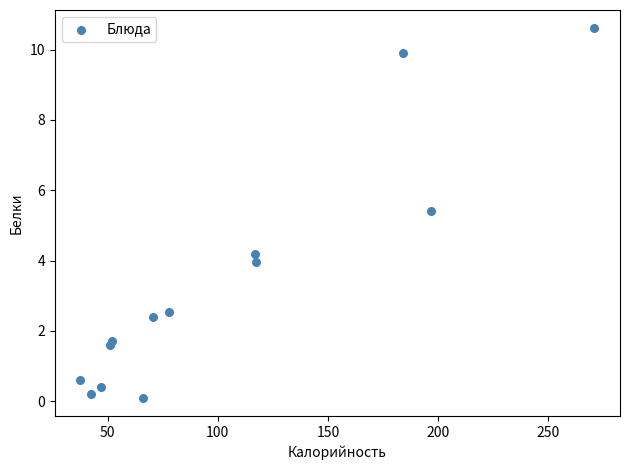

What Y value in the scatter plot is closest to 5?

5.4